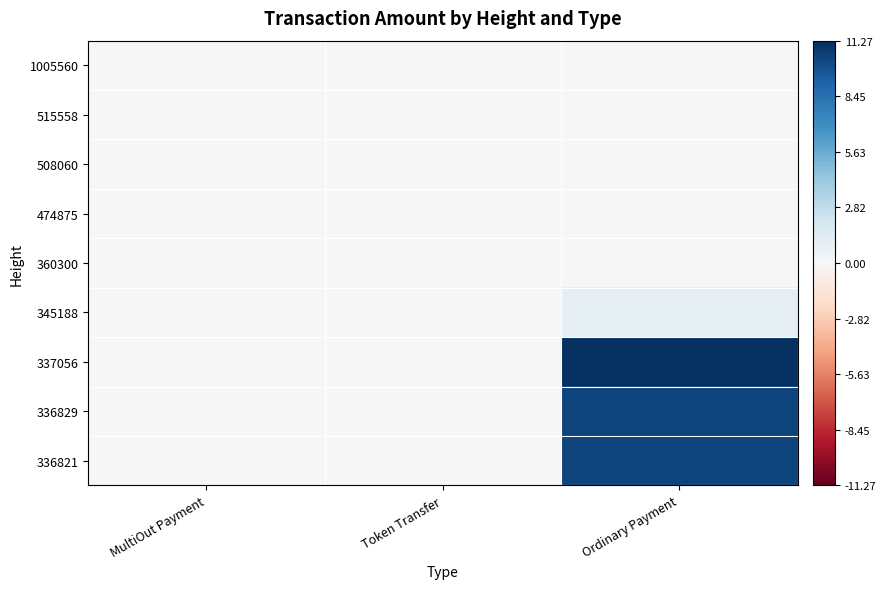

Between Token Transfer and Ordinary Payment, which series saw the biggest shift?

337056